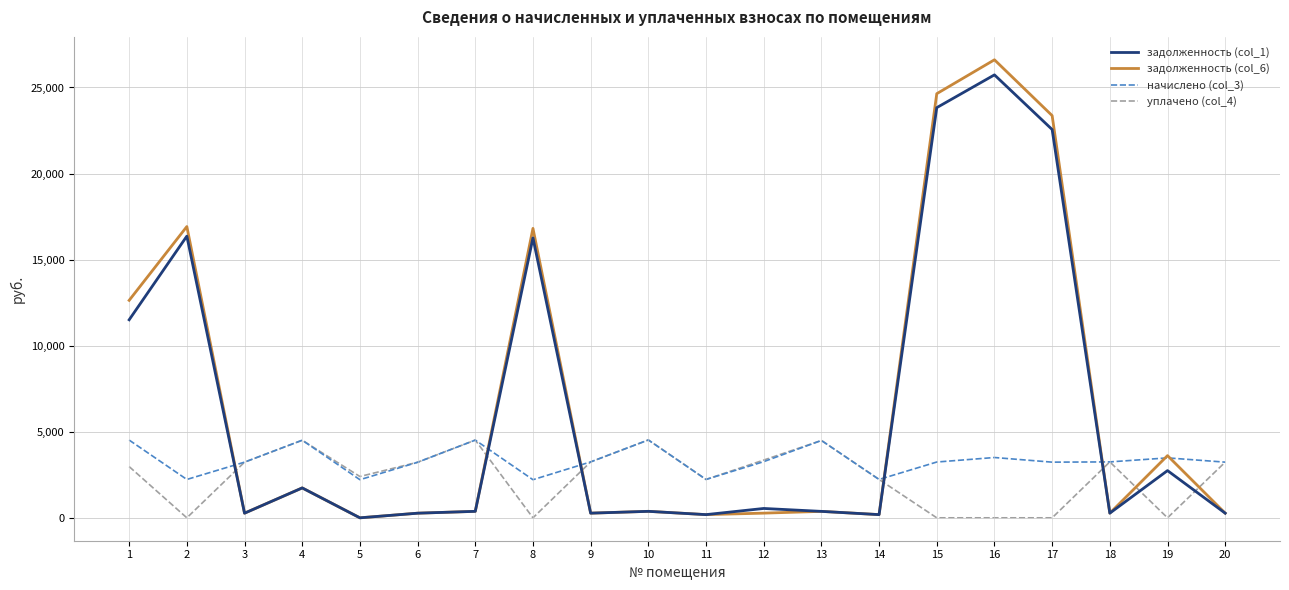

True or false: задолженность (col_6) and уплачено (col_4) cross at least once.

True